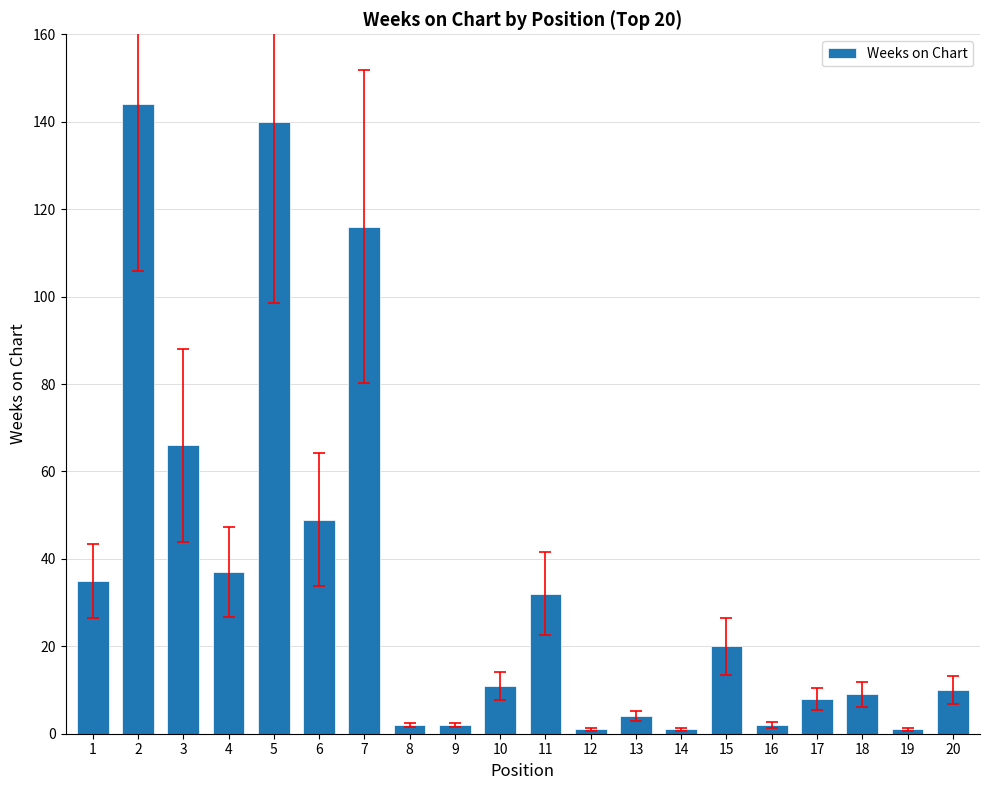

Approximately how many times larger is the value at 20 compared to 1?

0.3